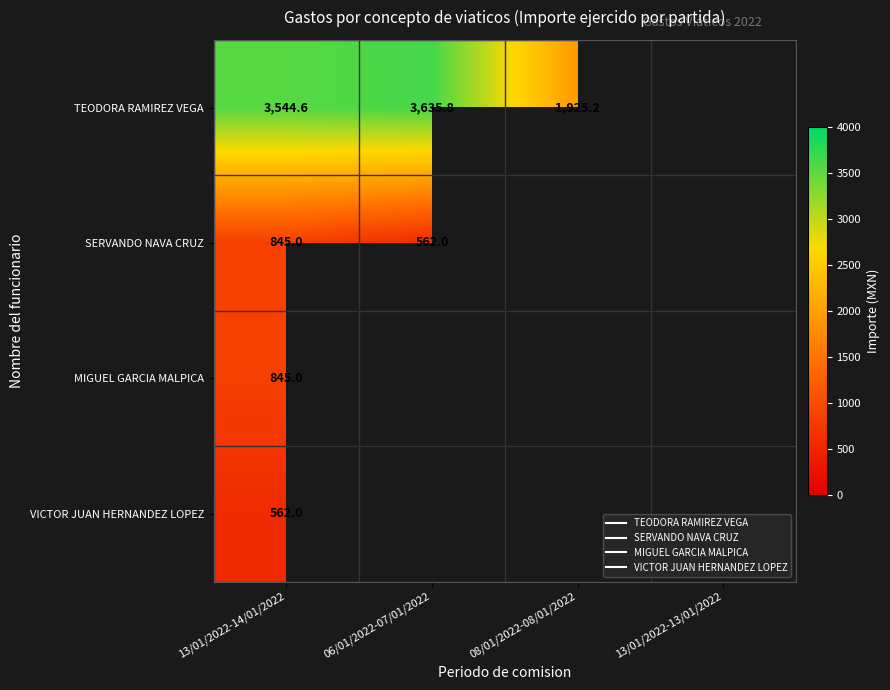

At which category does the chart reach its peak across all series?

06/01/2022-07/01/2022